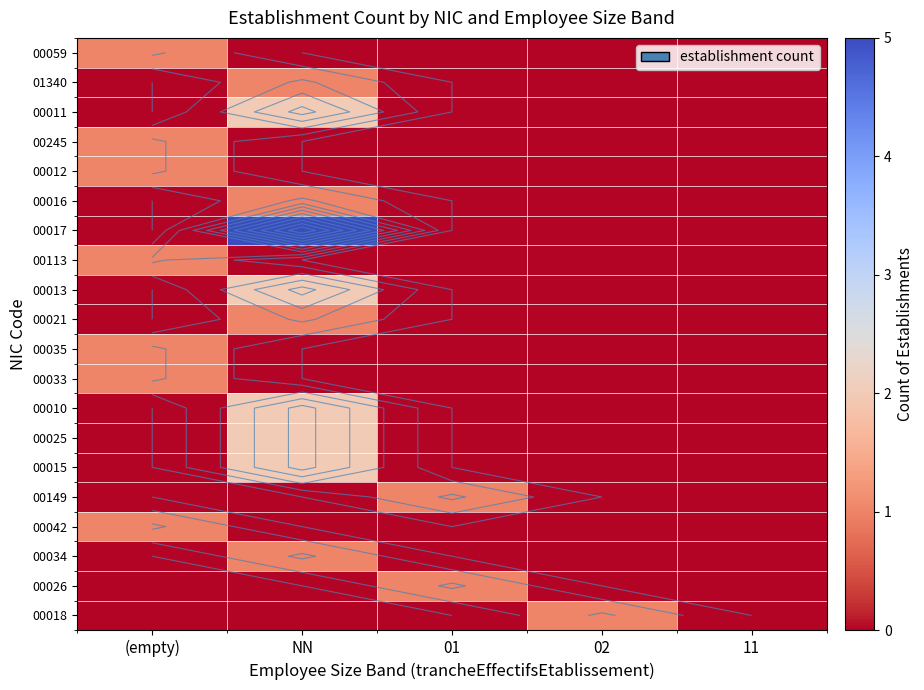

List the labels in order of 00042 value, smallest first.

NN, 01, 02, 11, (empty)